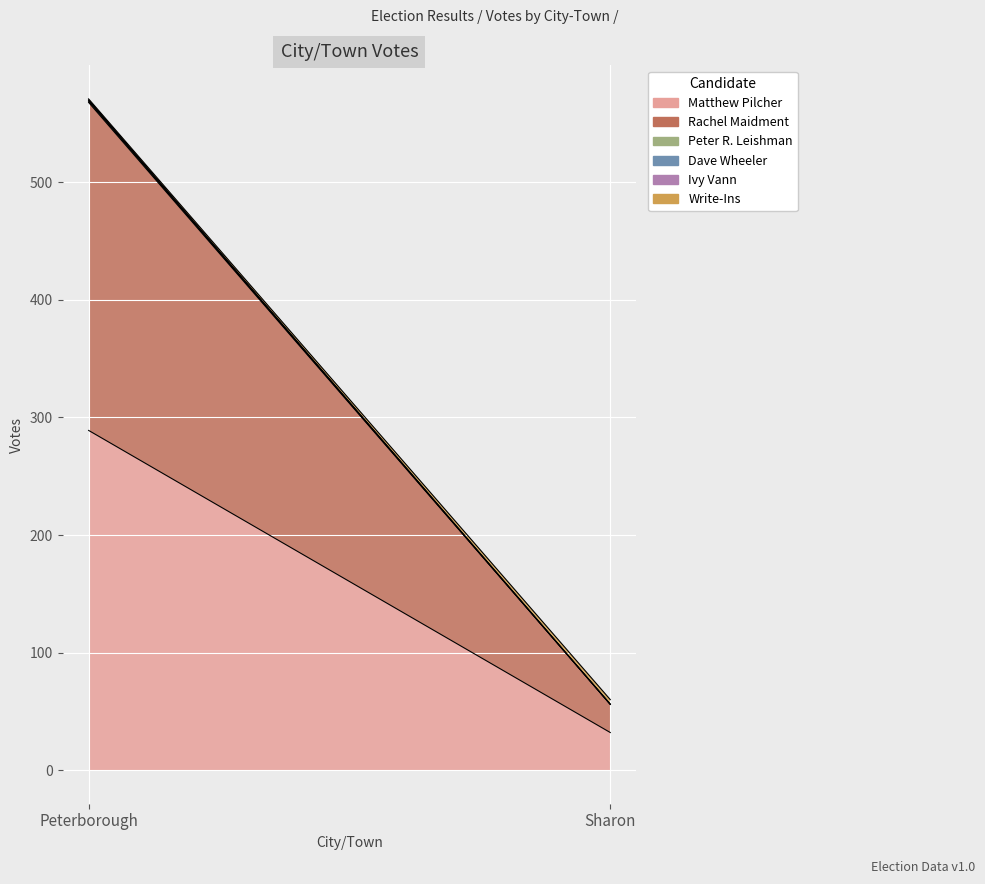

Reading left to right, list all the values displayed in this chart.

Matthew Pilcher: 289	32
Rachel Maidment: 279	24
Peter R. Leishman: 1	0
Dave Wheeler: 1	0
Ivy Vann: 0	0
Write-Ins: 1	4